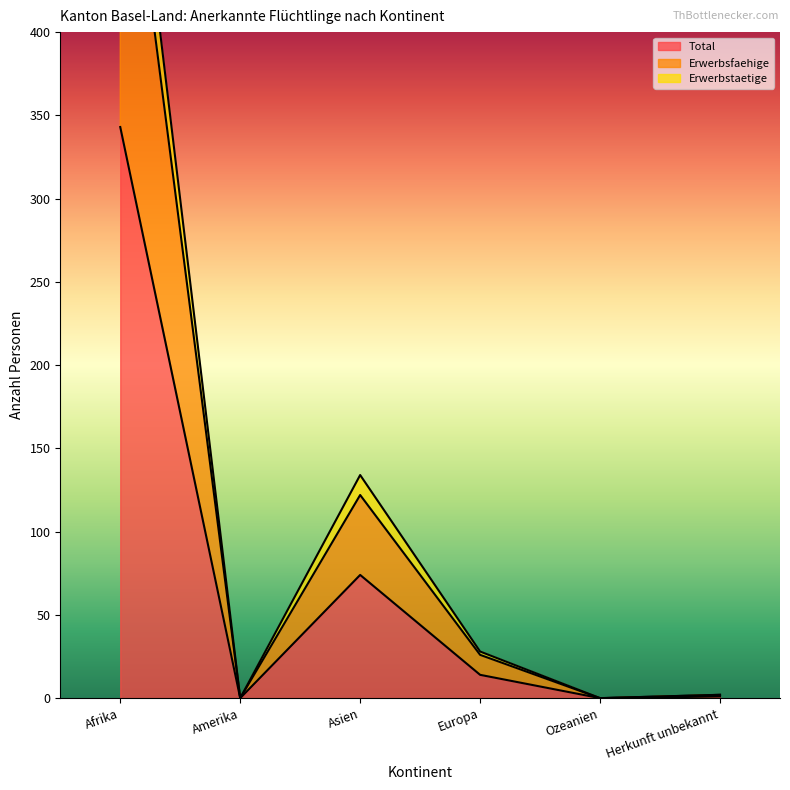

At which label does Total first exceed 14?

Afrika